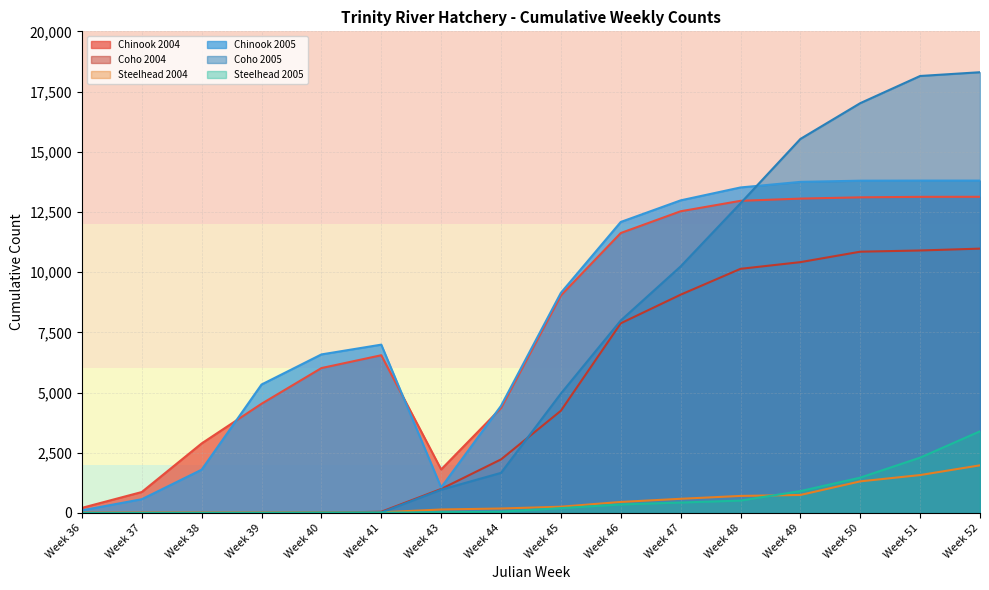

Count the number of categories in the chart.

16